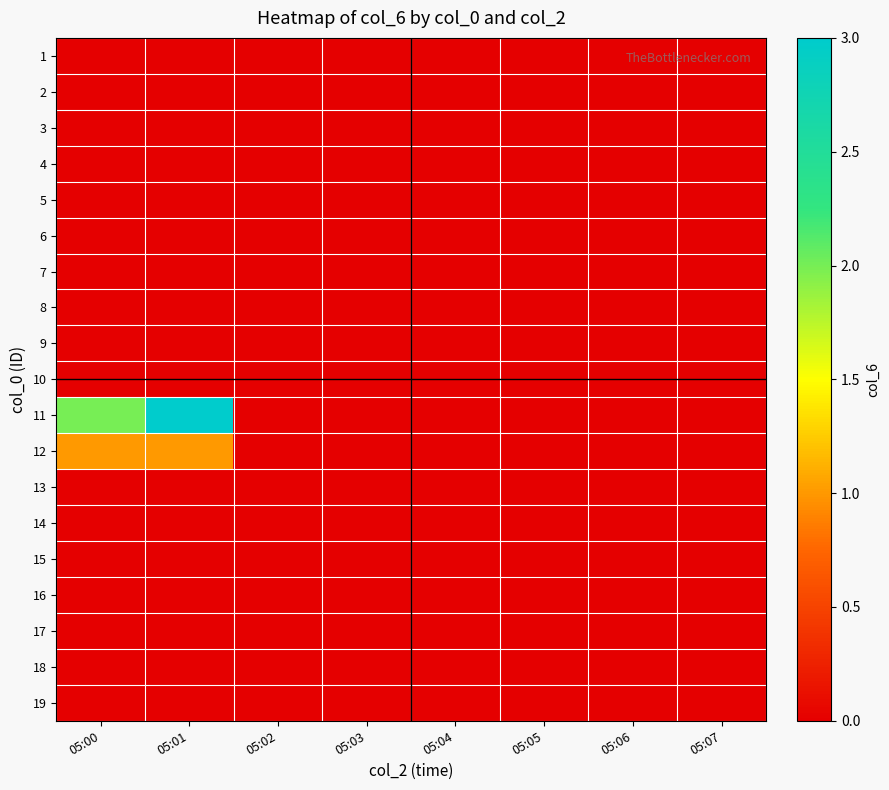

At which category is the sum across all series the highest?

05:01